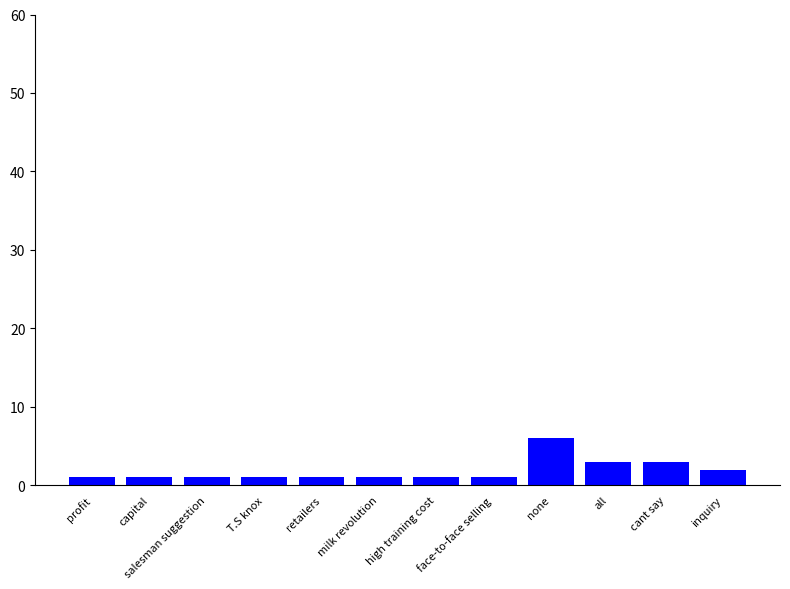

What is the difference between the maximum and second lowest values?

5